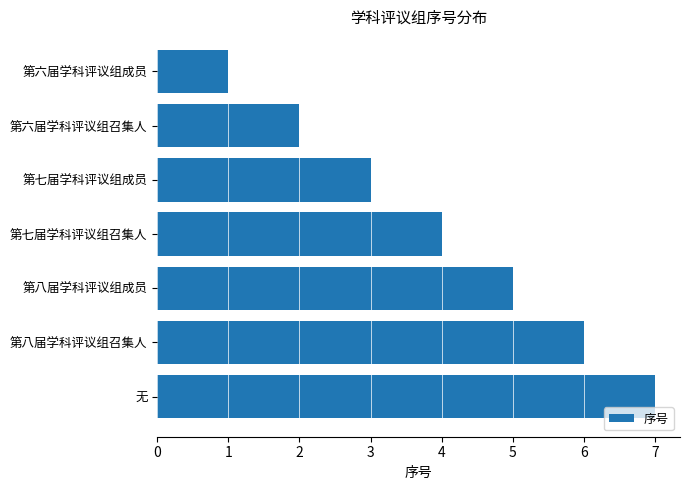

Approximately how many times larger is the value at 第八届学科评议组召集人 compared to 第七届学科评议组召集人?

1.5